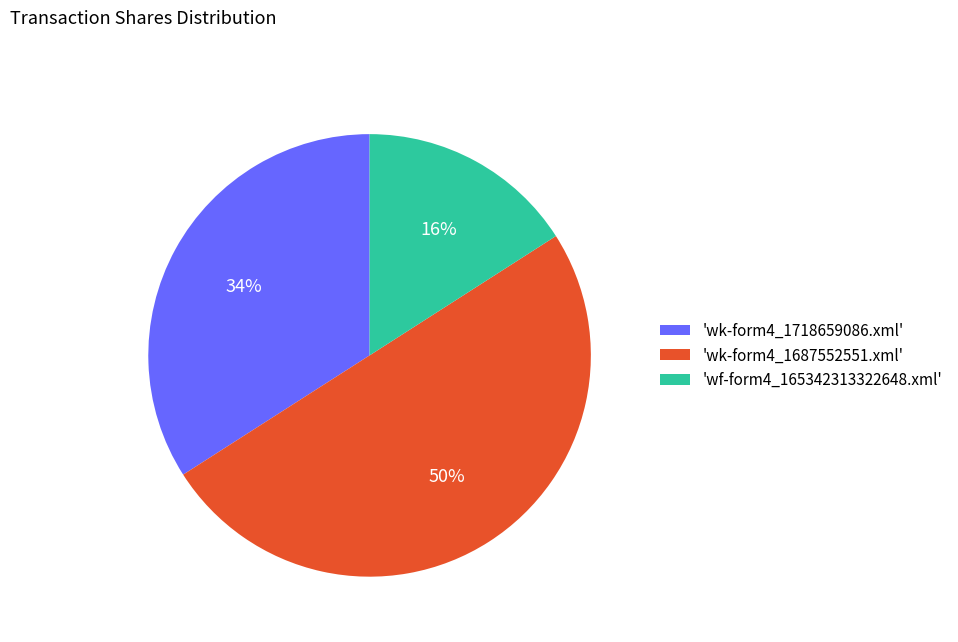

What is the majority slice?

'wk-form4_1687552551.xml'